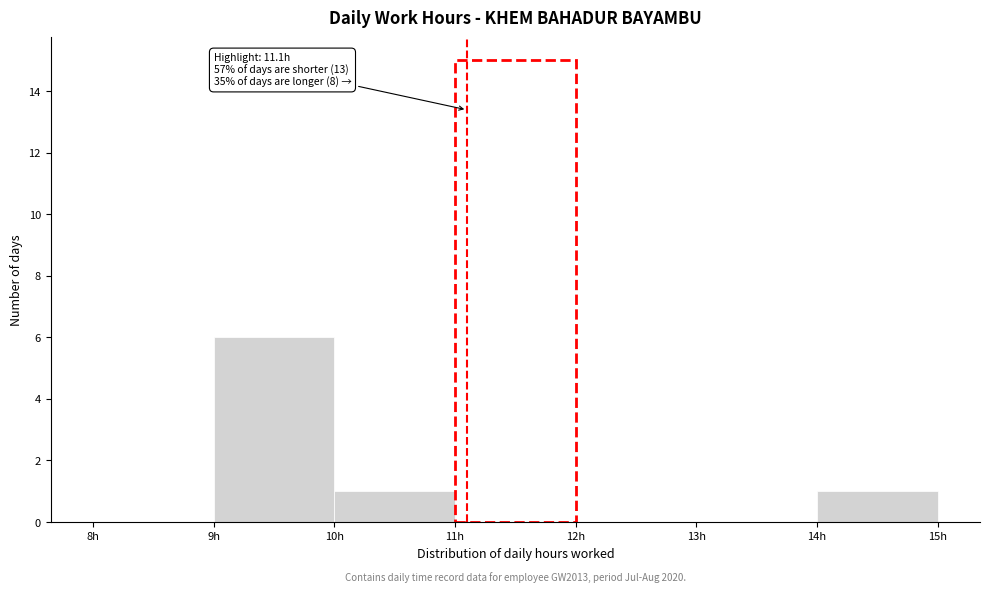

Which range on the x-axis has the tallest bar?

11 to 12